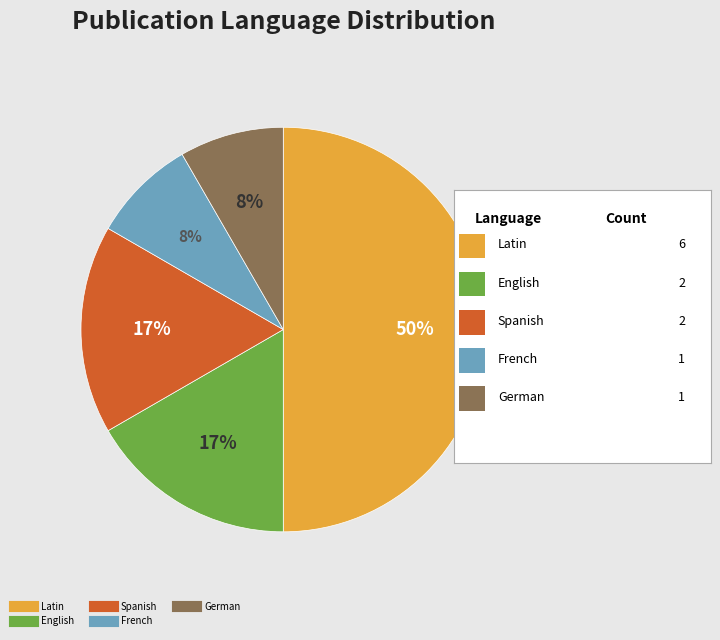

To the nearest percent, what is the difference between the largest and smallest slice percentages?

42%